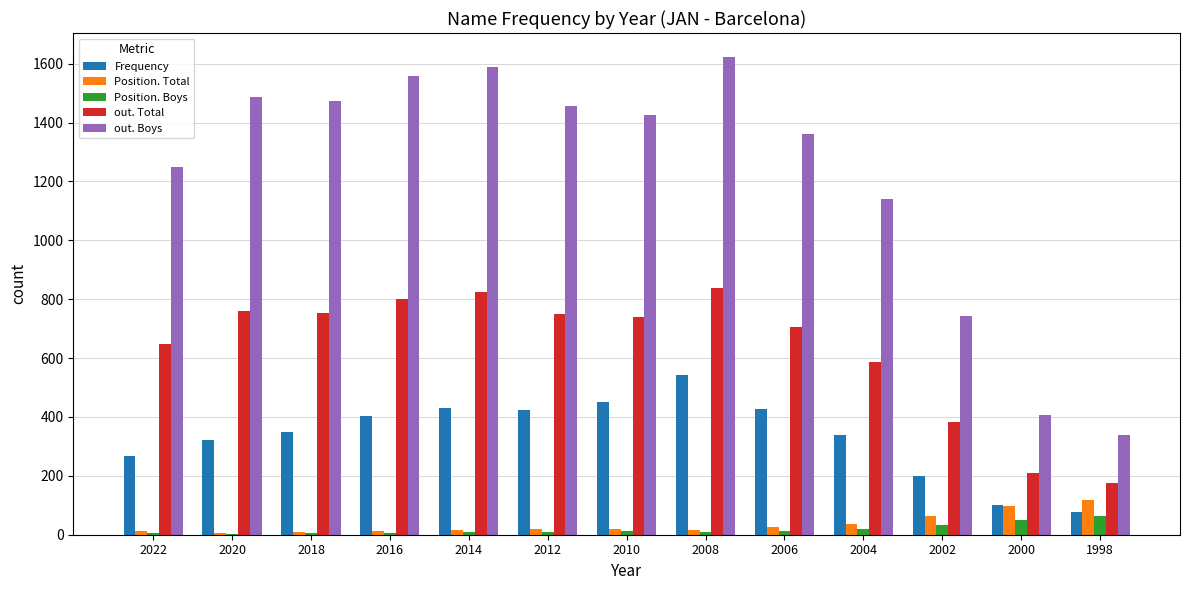

Is the value of Position. Boys at 2006 greater than the value of out. Boys at 2022?

No